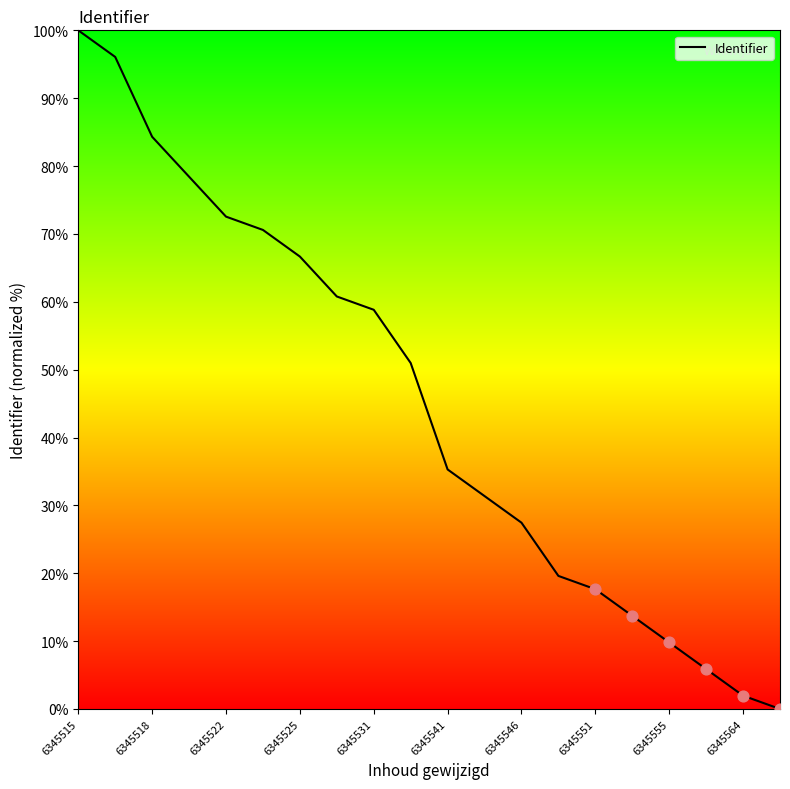

What is the greatest value displayed?

100.0